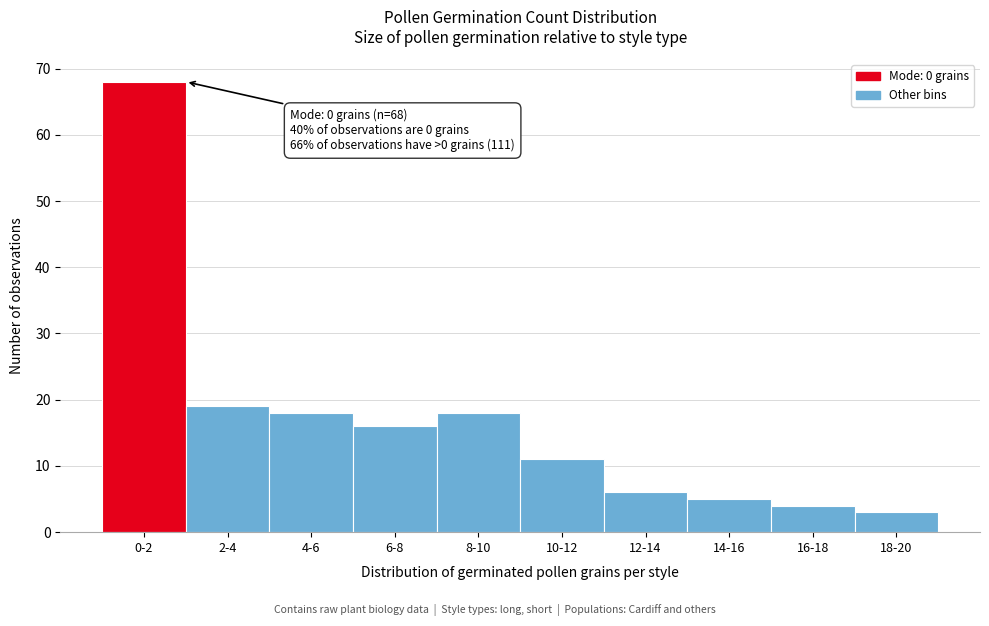

Reading left to right, extract all data points from this chart.

68	19	18	16	18	11	6	5	4	3